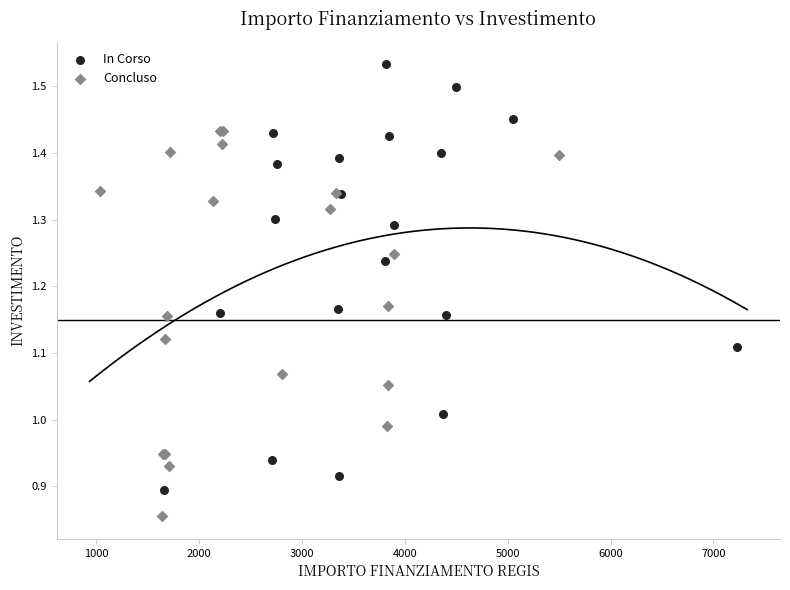

Which series contains the highest Y value?

In Corso